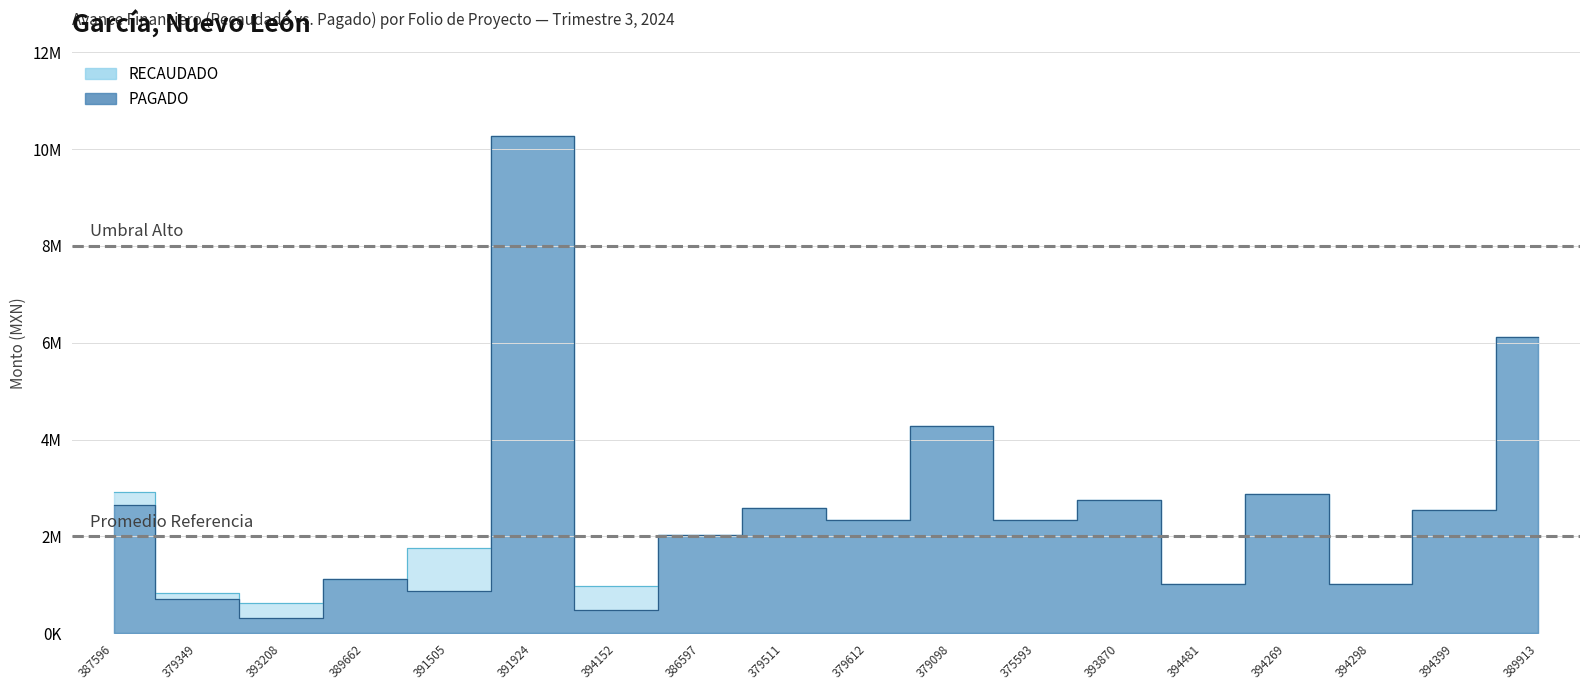

What is the label of the 16th point from the left?

394298